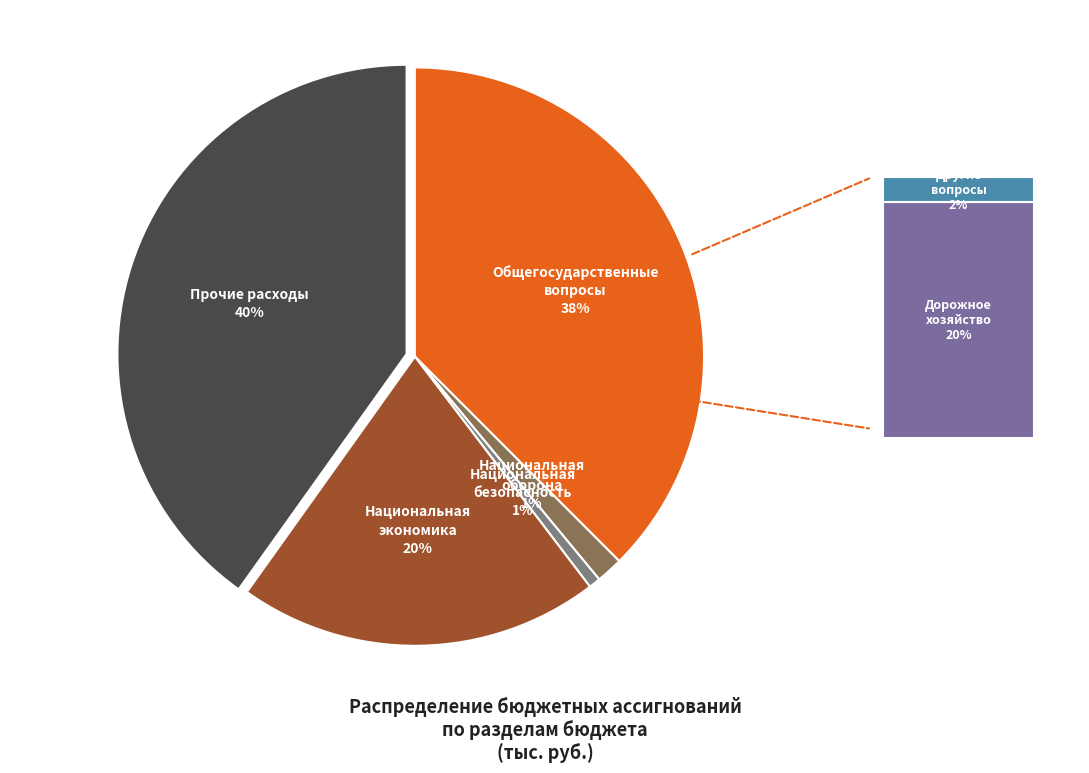

Does any single category account for the majority?

No